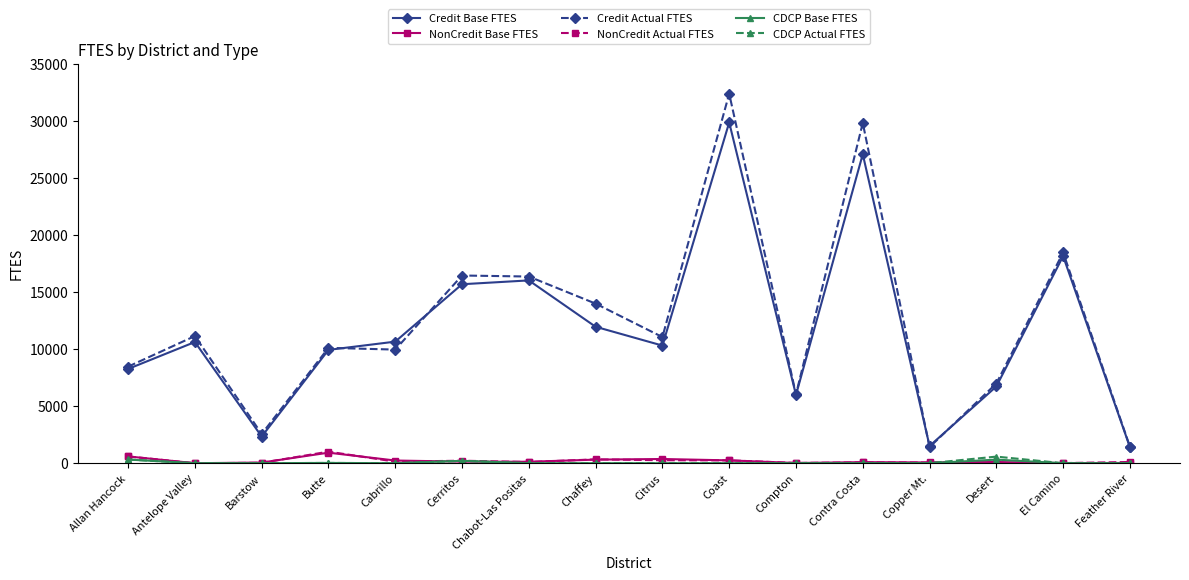

What is the difference between the highest and lowest values at Allan Hancock?

8142.3